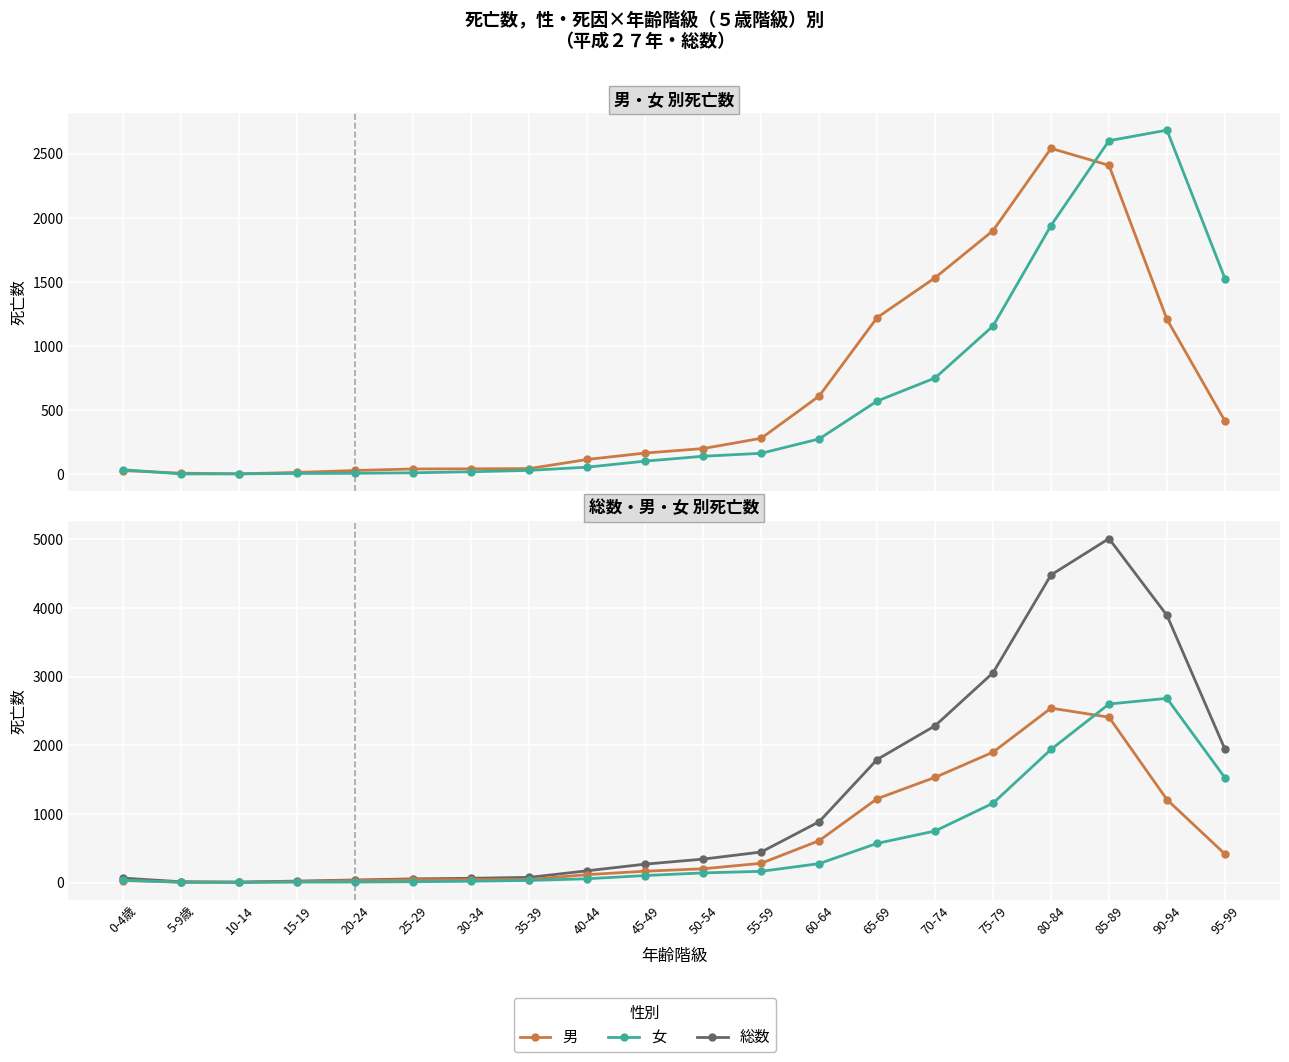

Which has a higher value, 95-99 or 90-94?

90-94